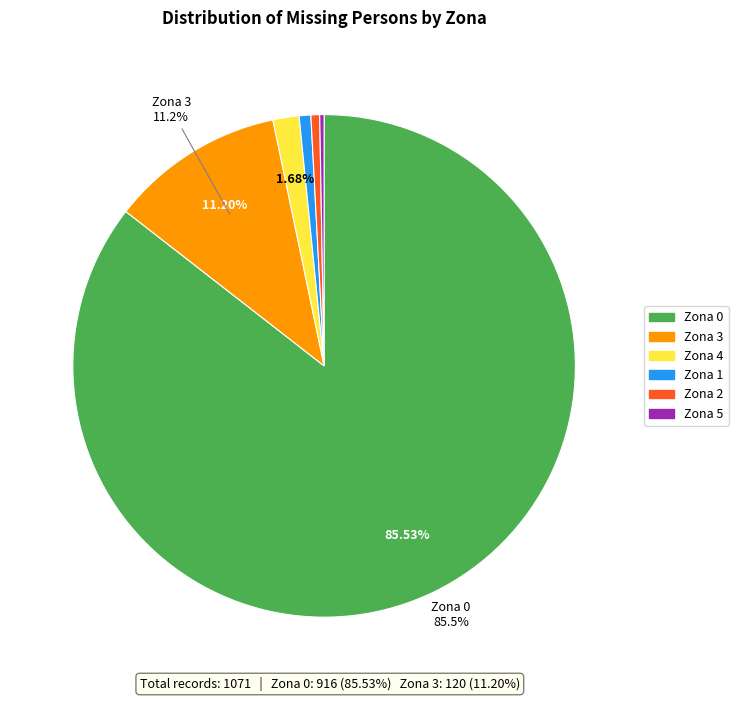

How many segments does this pie chart have?

6